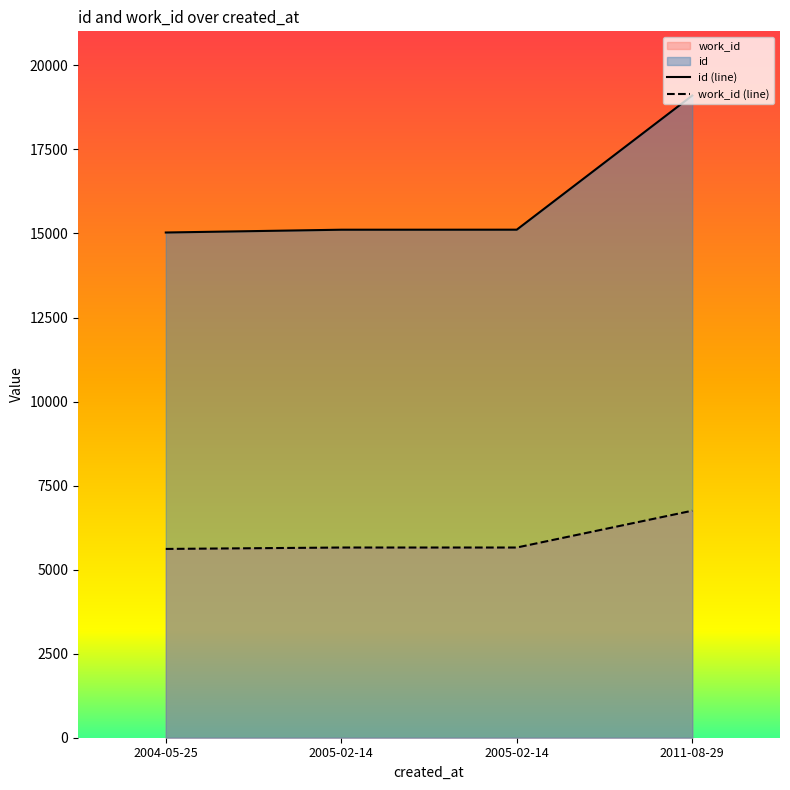

What is the greatest value displayed?

19103